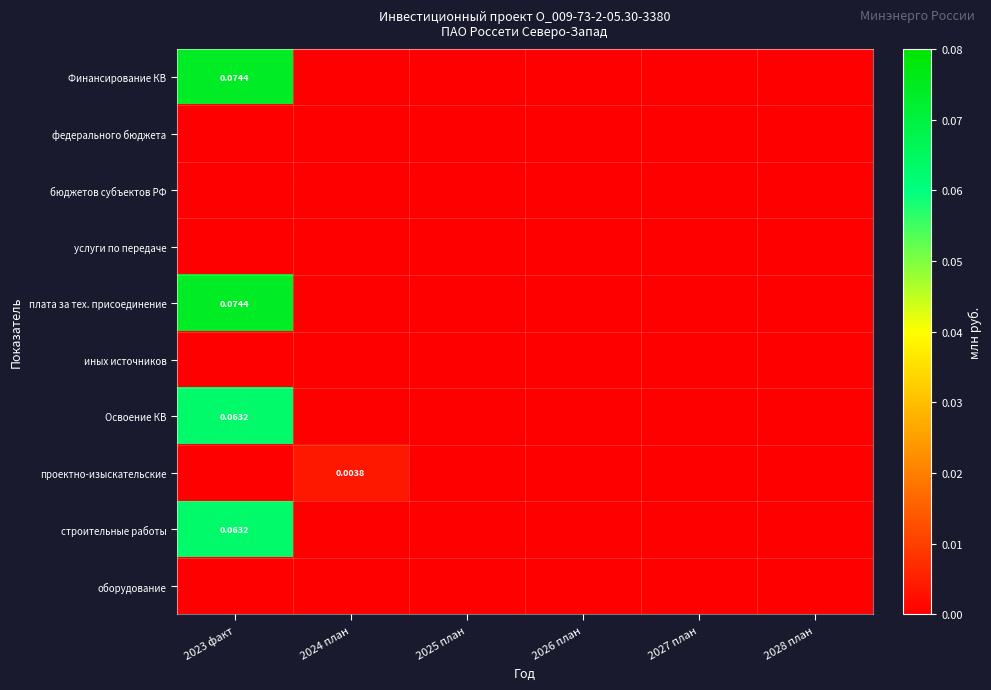

What is the sum of all строительные работы values?

0.1